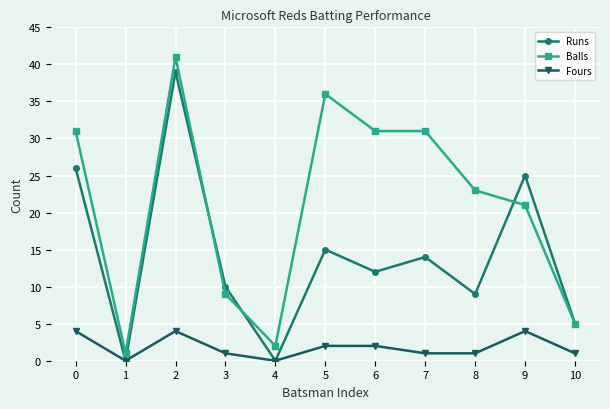

What is the difference between the second highest and second lowest values in the Runs series?

26